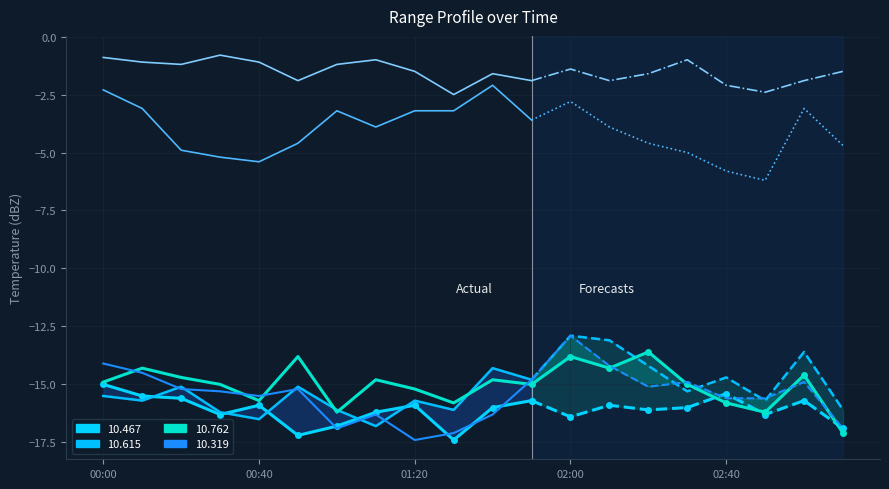

At how many categories does at least one series exceed -12?

20